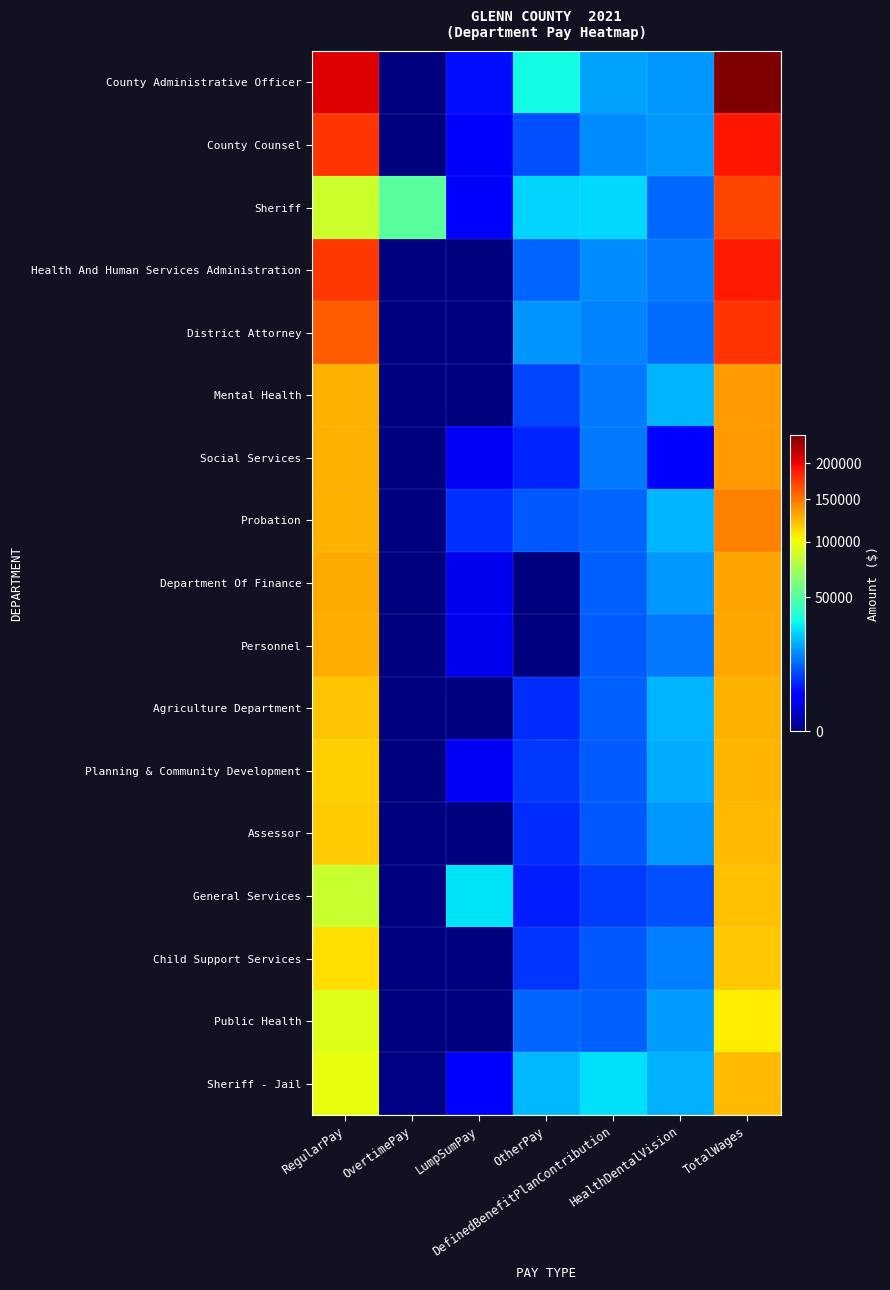

How many data points does each series have?

7